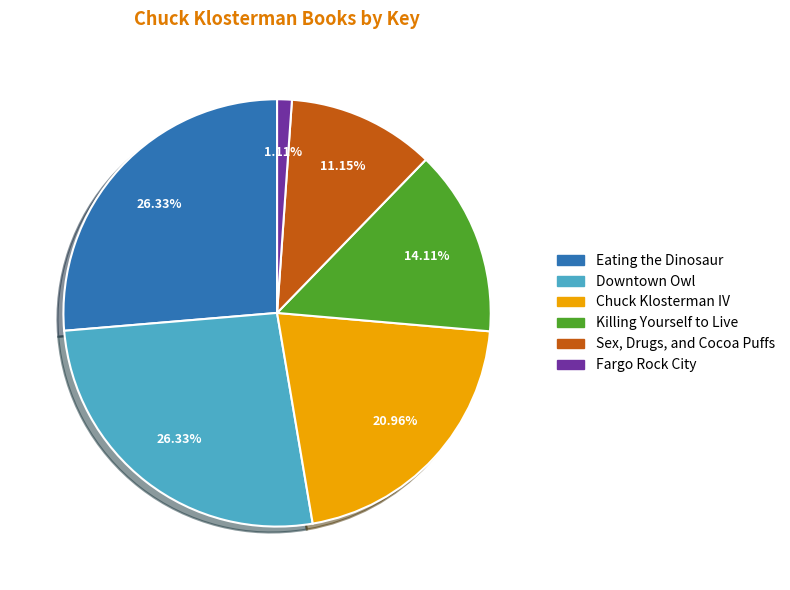

Which category has the smallest portion of the pie?

Fargo Rock City